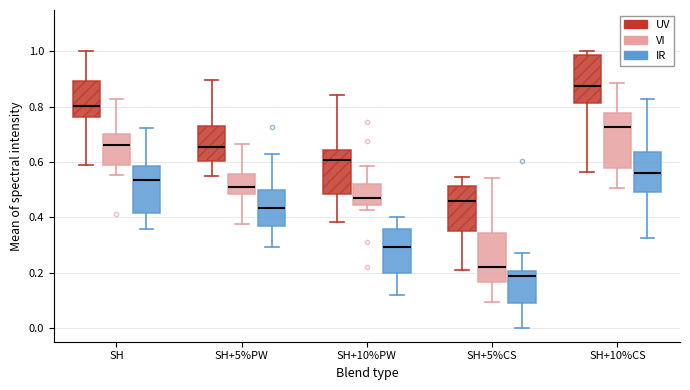

Reading left to right, transcribe this box plot: for each box, give where its median line is, the range the box spans, and where its two whiskers end, as read against the y-axis. The values are not printed on the chart, so give them approximately, as read against the axis.

SH (UV): median 0.80, box 0.76 to 0.90, whiskers 0.60 to 1.00
SH (VI): median 0.66, box 0.58 to 0.70, whiskers 0.56 to 0.82
SH (IR): median 0.54, box 0.42 to 0.58, whiskers 0.36 to 0.72
SH+5%PW (UV): median 0.66, box 0.60 to 0.74, whiskers 0.54 to 0.90
SH+5%PW (VI): median 0.52, box 0.48 to 0.56, whiskers 0.38 to 0.66
SH+5%PW (IR): median 0.44, box 0.36 to 0.50, whiskers 0.30 to 0.62
SH+10%PW (UV): median 0.60, box 0.48 to 0.64, whiskers 0.38 to 0.84
SH+10%PW (VI): median 0.48, box 0.44 to 0.52, whiskers 0.42 to 0.58
SH+10%PW (IR): median 0.30, box 0.20 to 0.36, whiskers 0.12 to 0.40
SH+5%CS (UV): median 0.46, box 0.36 to 0.52, whiskers 0.20 to 0.54
SH+5%CS (VI): median 0.22, box 0.16 to 0.34, whiskers 0.10 to 0.54
SH+5%CS (IR): median 0.18, box 0.10 to 0.20, whiskers 0.00 to 0.26
SH+10%CS (UV): median 0.88, box 0.82 to 0.98, whiskers 0.56 to 1.00
SH+10%CS (VI): median 0.72, box 0.58 to 0.78, whiskers 0.50 to 0.88
SH+10%CS (IR): median 0.56, box 0.50 to 0.64, whiskers 0.32 to 0.82